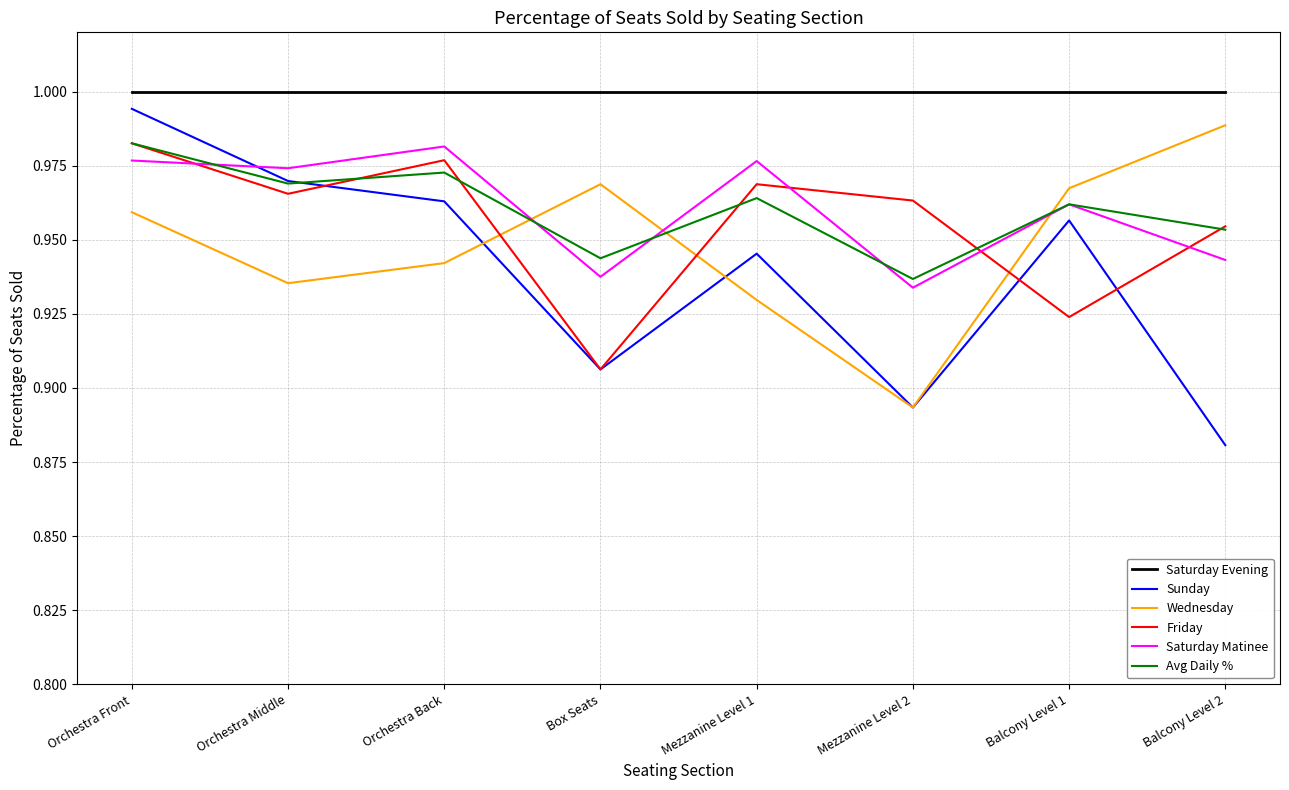

True or false: Friday has a value of 1.5 at Mezzanine Level 1.

False